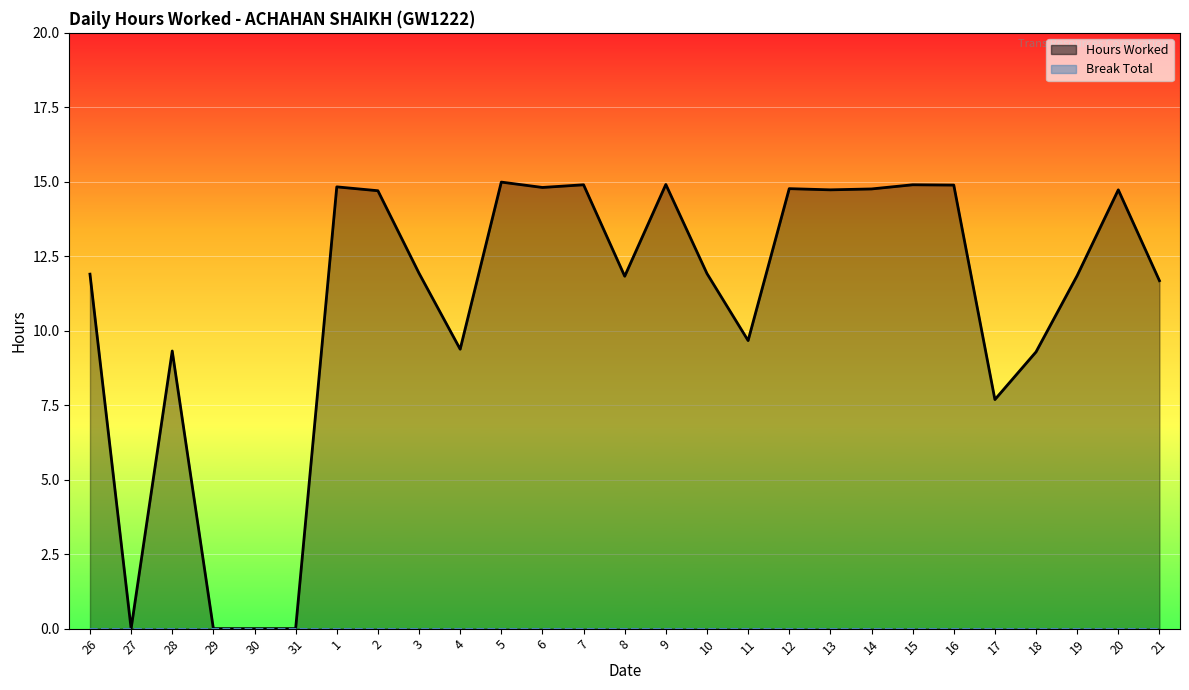

Count the number of categories in the chart.

27